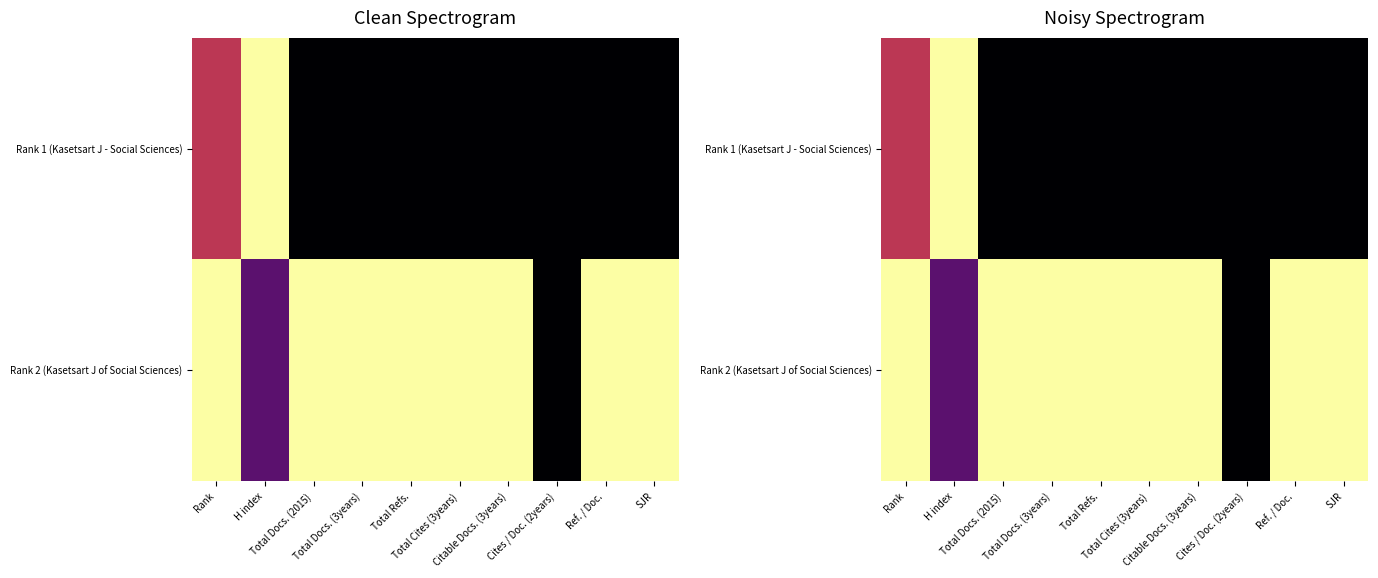

How many values in Rank 1 (Kasetsart J - Social Sciences) are above zero?

2